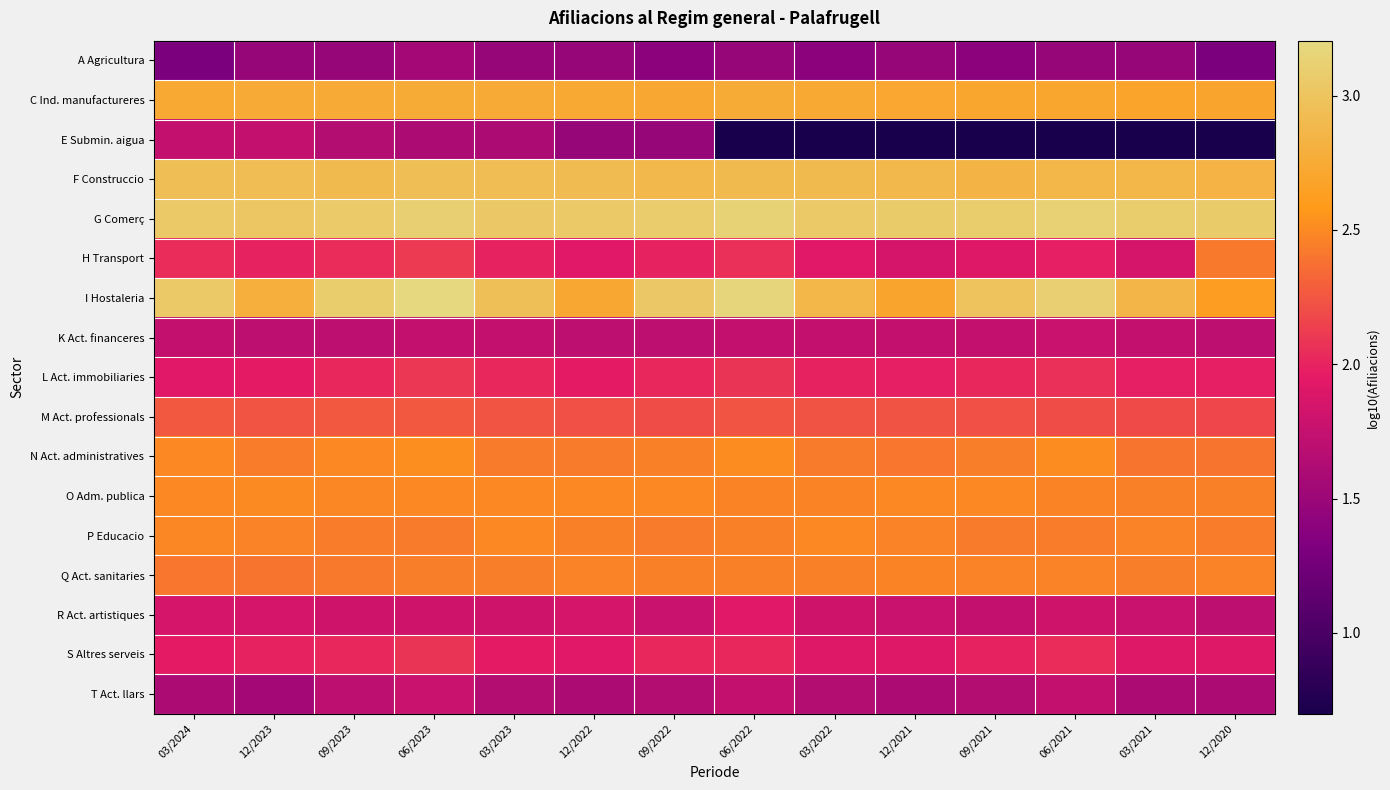

Between 03/2021 and 09/2021, which is larger?

03/2021